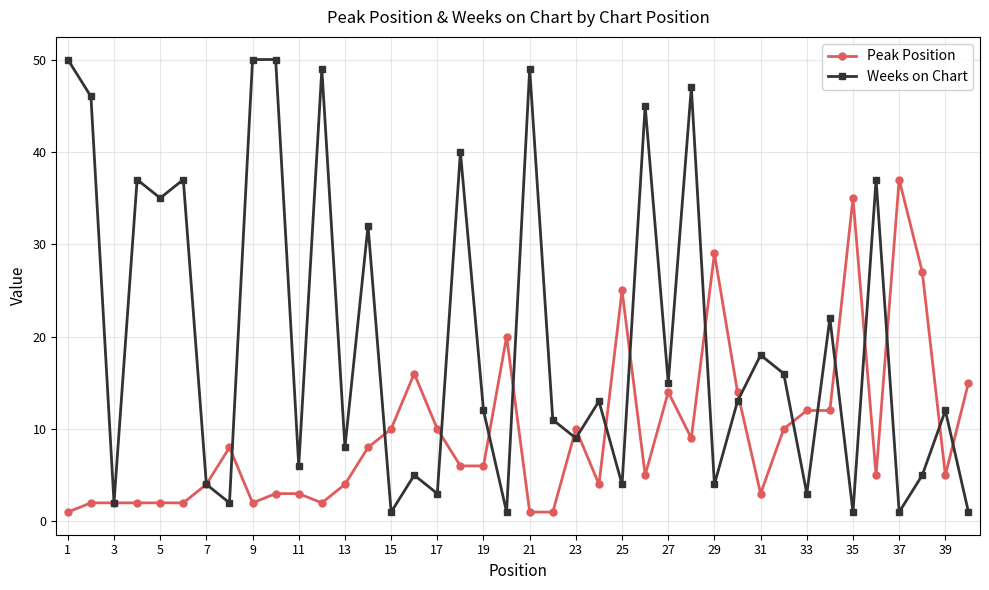

What are all the series names shown in the legend?

Peak Position, Weeks on Chart